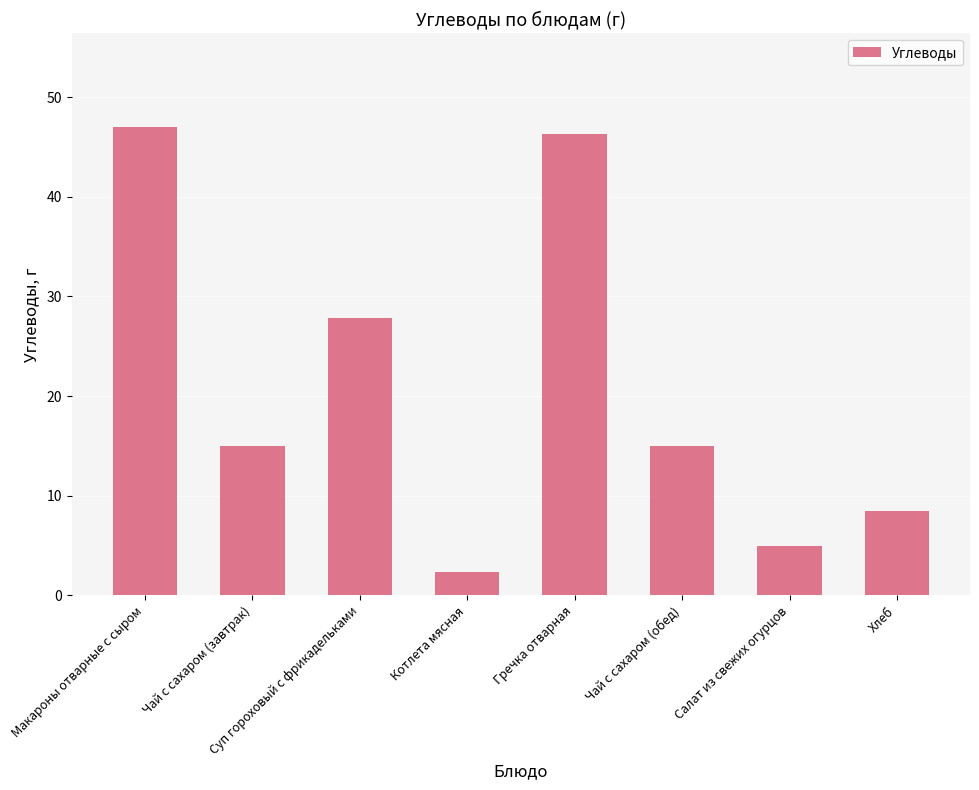

What is the average value?

20.9